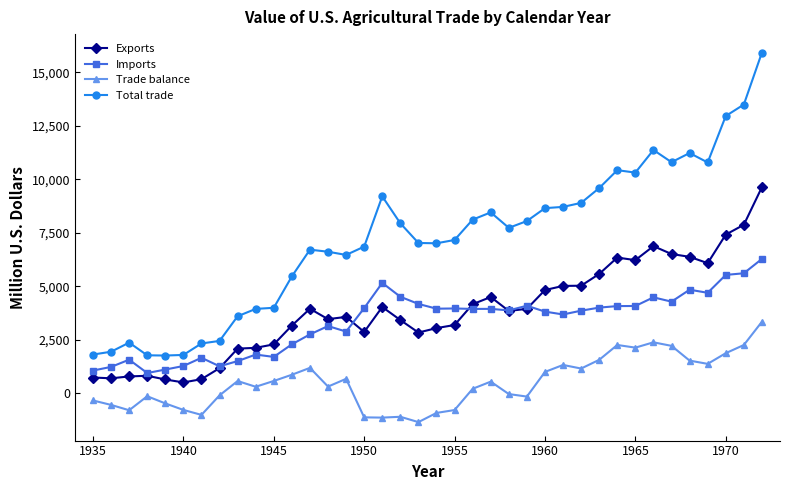

Which series has the widest spread of values?

Total trade